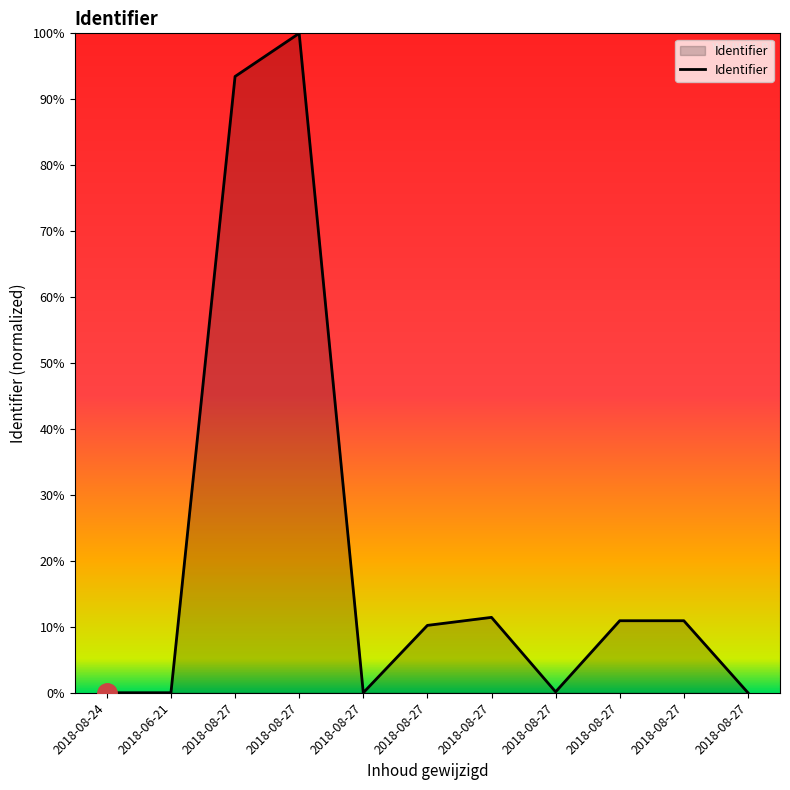

What is the difference between the maximum and second lowest values?

1.0